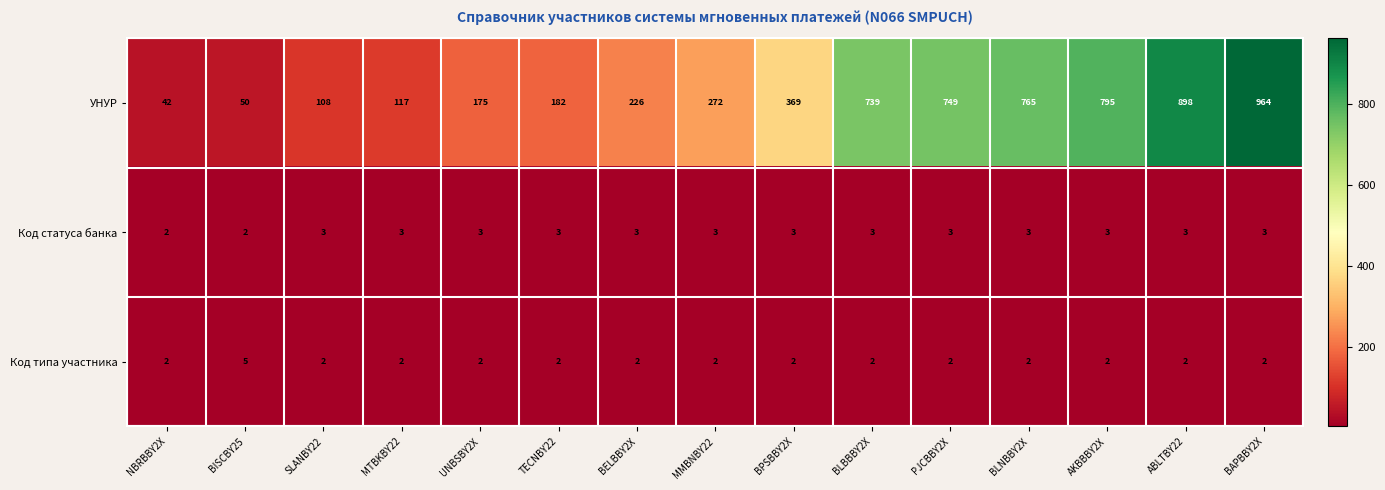

Count the Код статуса банка values in the range 3 to 4.

13